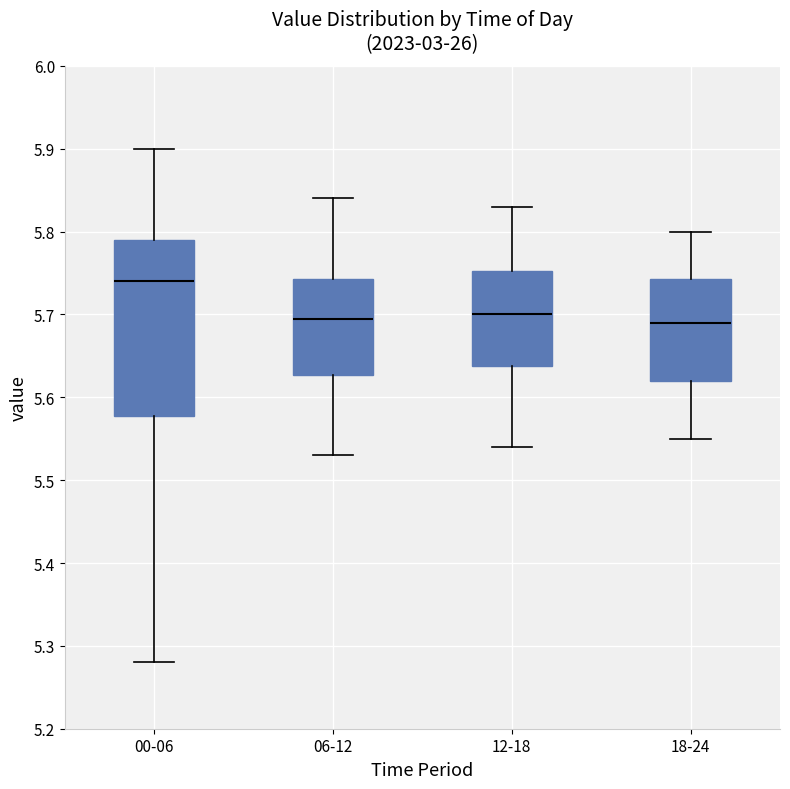

Reading left to right, read every box against the y-axis: the position of its median line, the range the box covers, and the ends of its whiskers. The values are not printed on the chart, so give them approximately, as read against the axis.

00-06: median 5.74, box 5.58 to 5.79, whiskers 5.28 to 5.90
06-12: median 5.70, box 5.63 to 5.74, whiskers 5.53 to 5.84
12-18: median 5.70, box 5.64 to 5.75, whiskers 5.54 to 5.83
18-24: median 5.69, box 5.62 to 5.74, whiskers 5.55 to 5.80